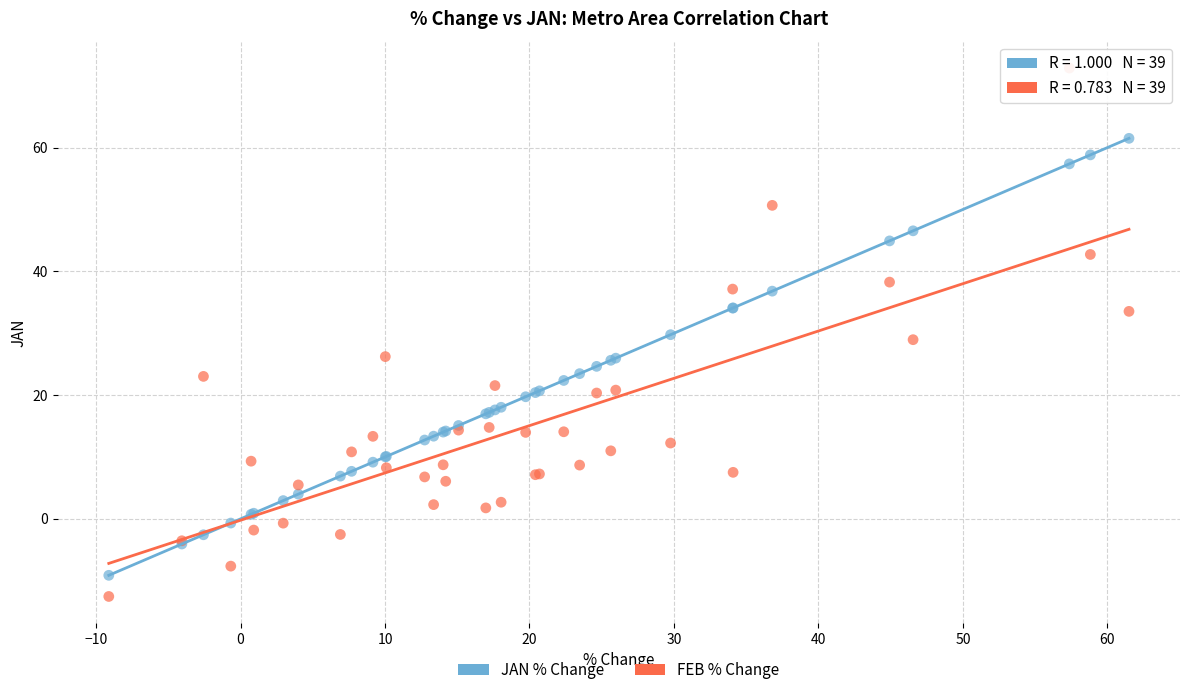

Which series contains the highest Y value?

FEB % Change